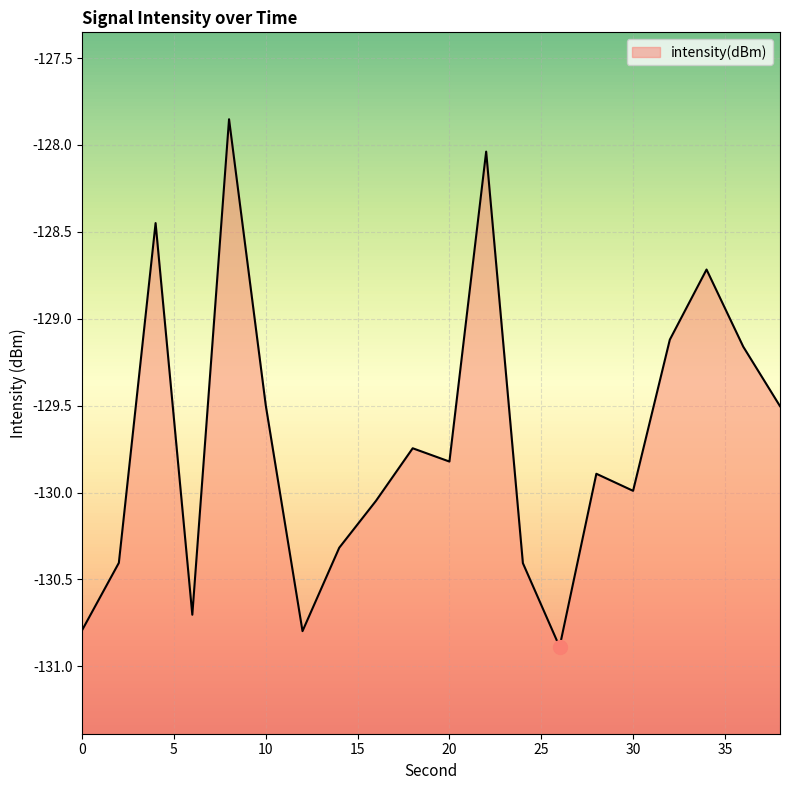

What is the change in value from 4 to 24?

-2.0